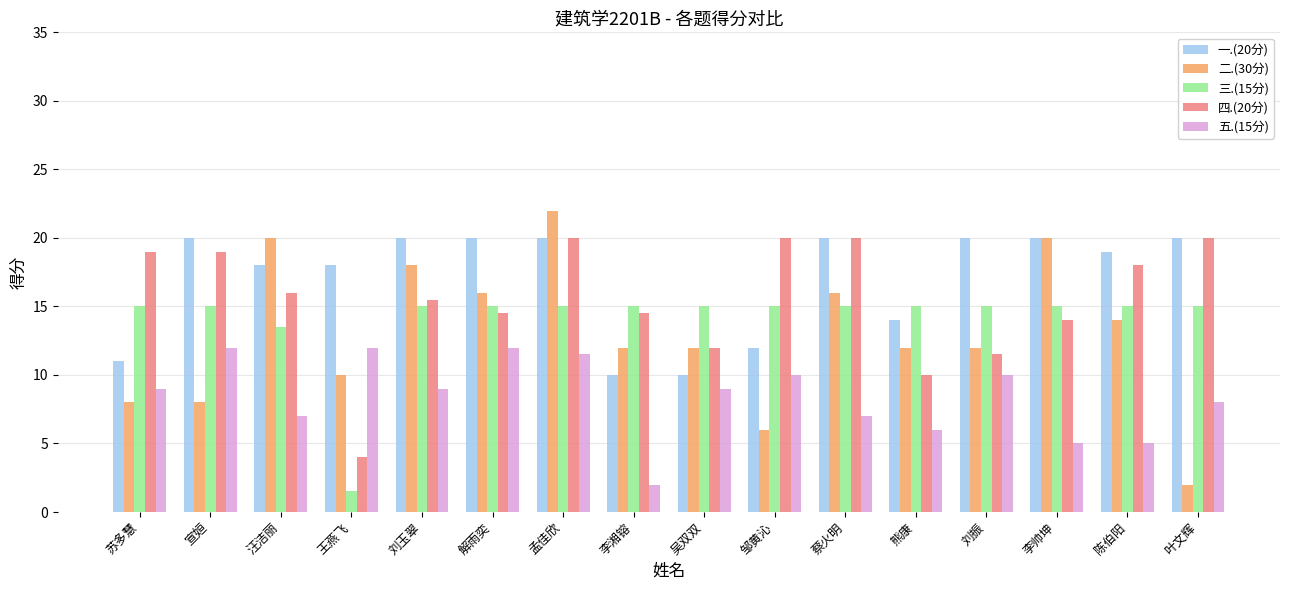

How many bars are there in total?

80